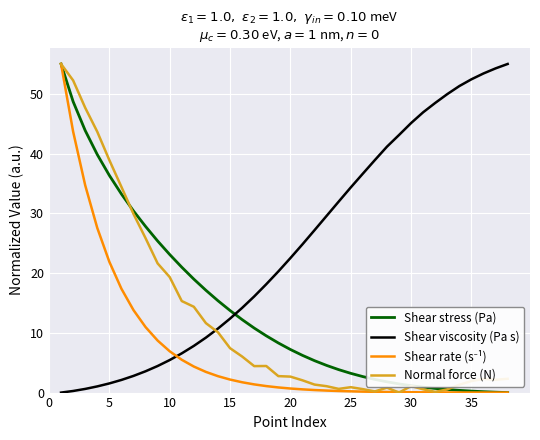

Which series has the largest total across all categories?

Shear viscosity (Pa s)